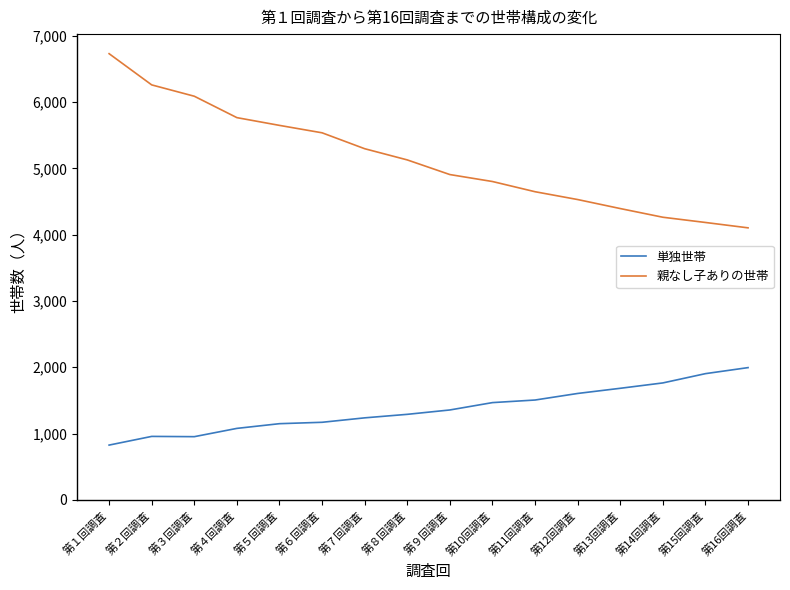

What is the minimum value for 単独世帯?

826